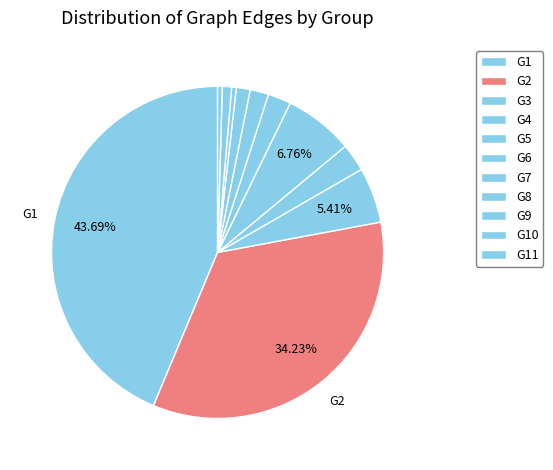

Count the number of slices in the pie.

11